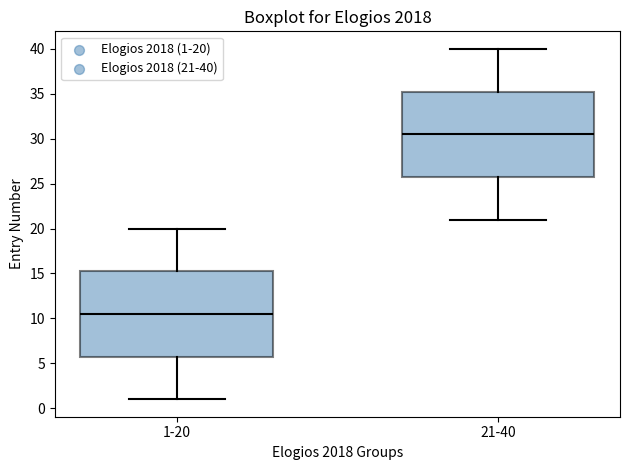

Where does the lower whisker of the box for 1-20 end on the y-axis? The values are not printed on the chart, so give them approximately, as read against the axis.

1.0